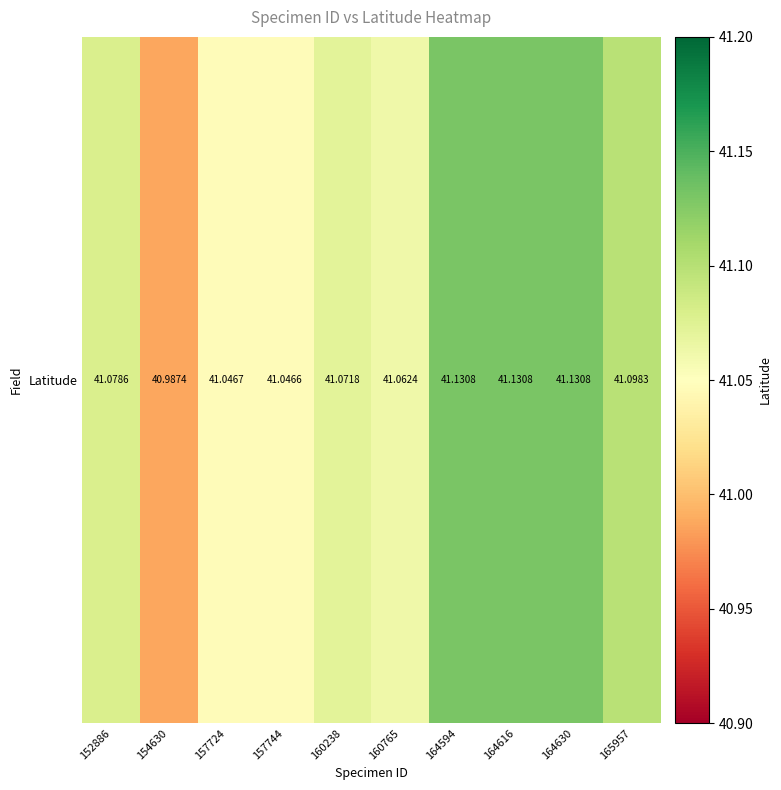

What is the ratio of the value at 157744 to the value at 164594?

1.0